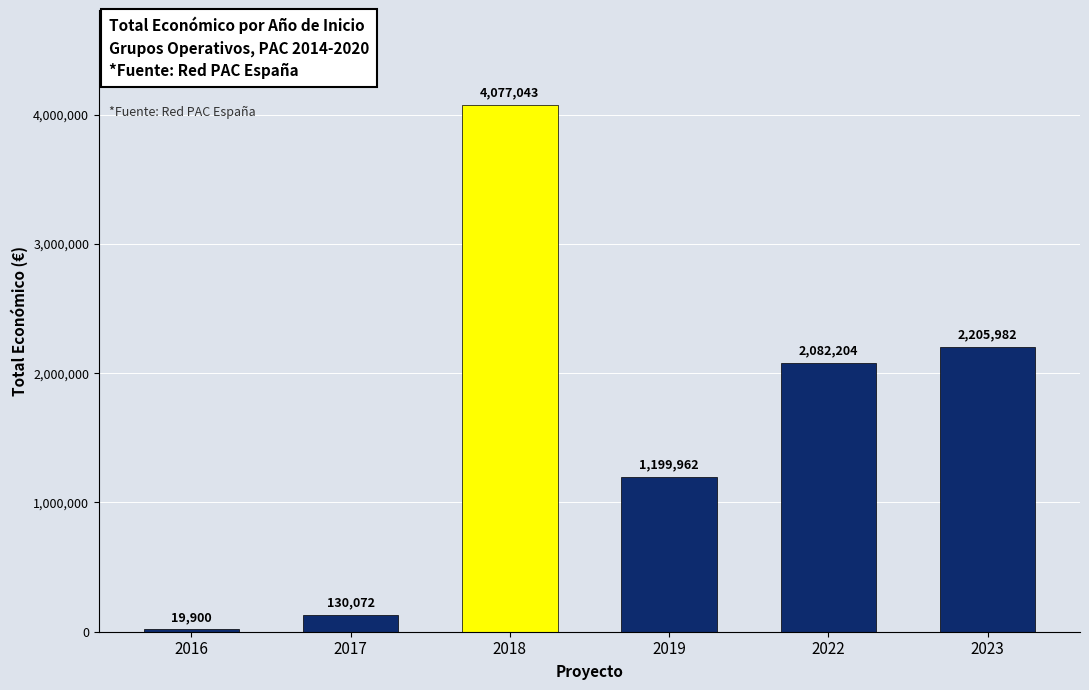

Between 2018 and 2019, which is larger?

2018